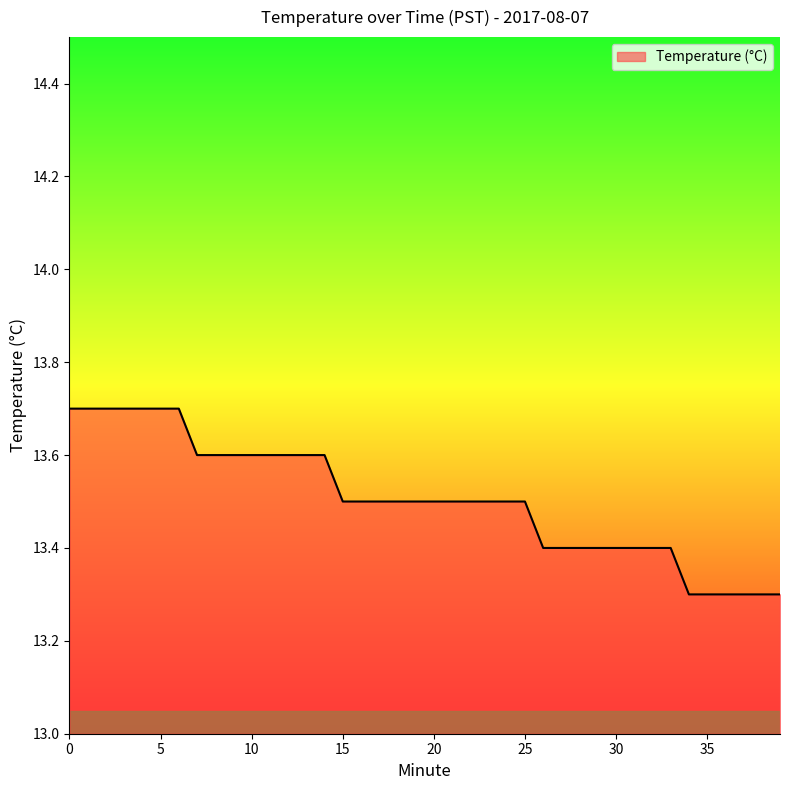

What is the minimum value shown in the chart?

13.3